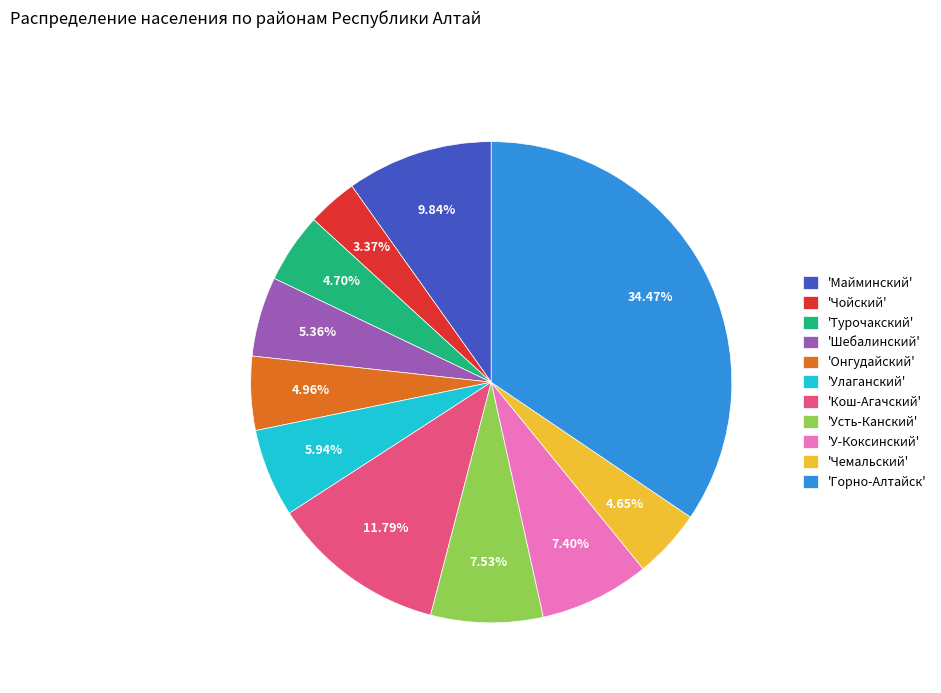

Which category has the biggest portion of the pie?

'Горно-Алтайск'